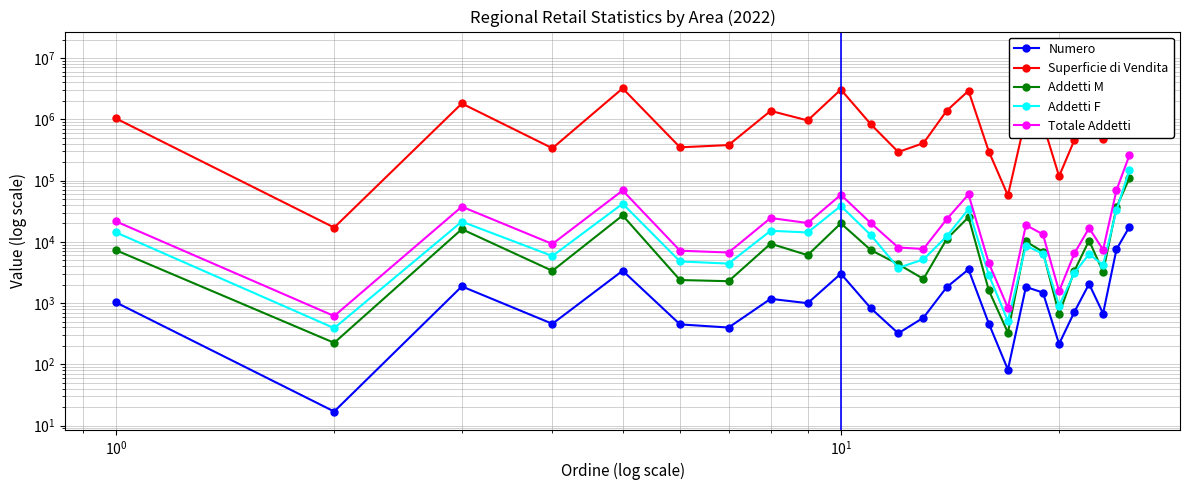

What is the difference between the maximum and minimum values in the Totale Addetti series?

255739.5